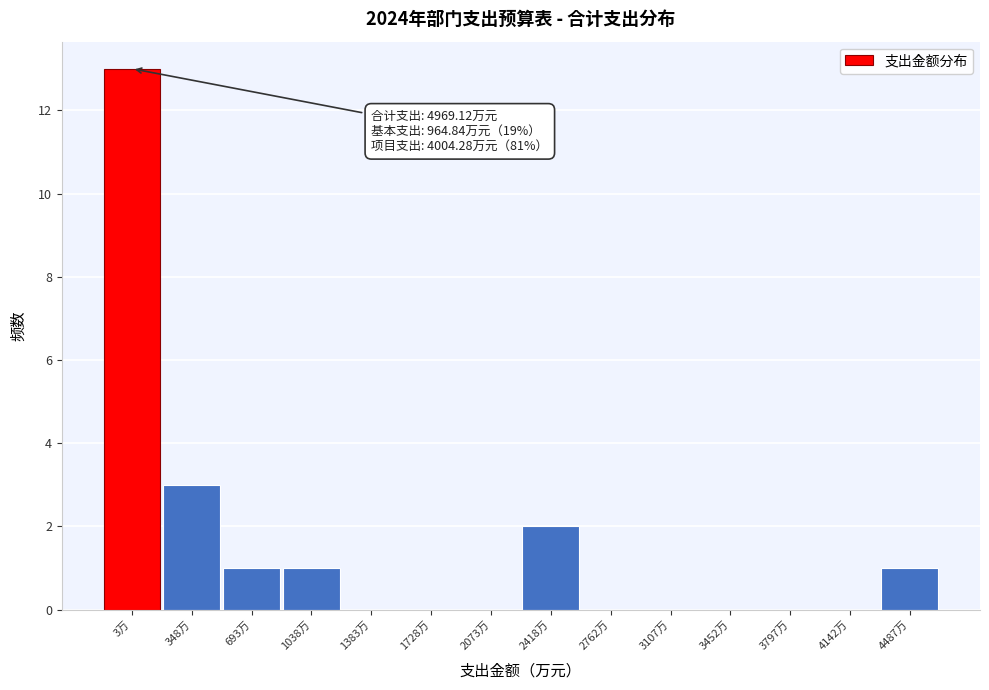

Reading right to left, list all the values displayed in this chart.

4487万=1	4142万=0	3797万=0	3452万=0	3107万=0	2762万=0	2418万=2	2073万=0	1728万=0	1383万=0	1038万=1	693万=1	348万=3	3万=13